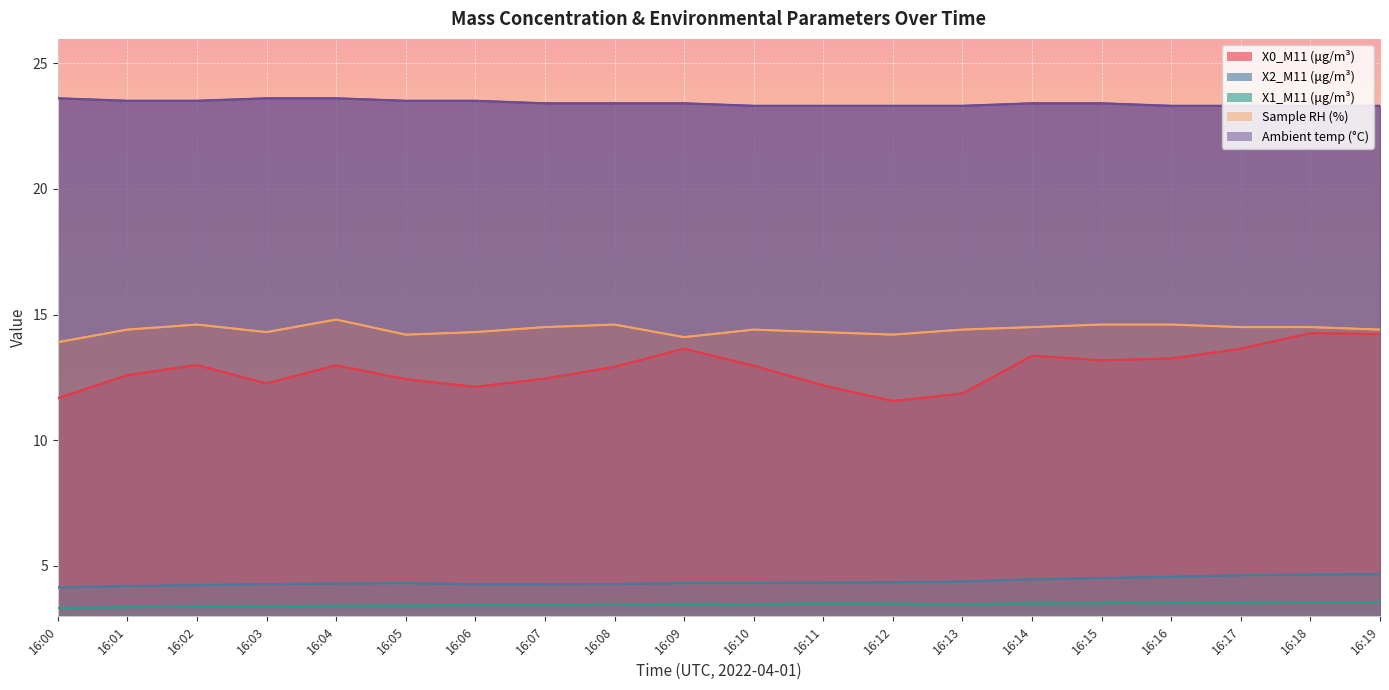

How many series are shown in this chart?

5